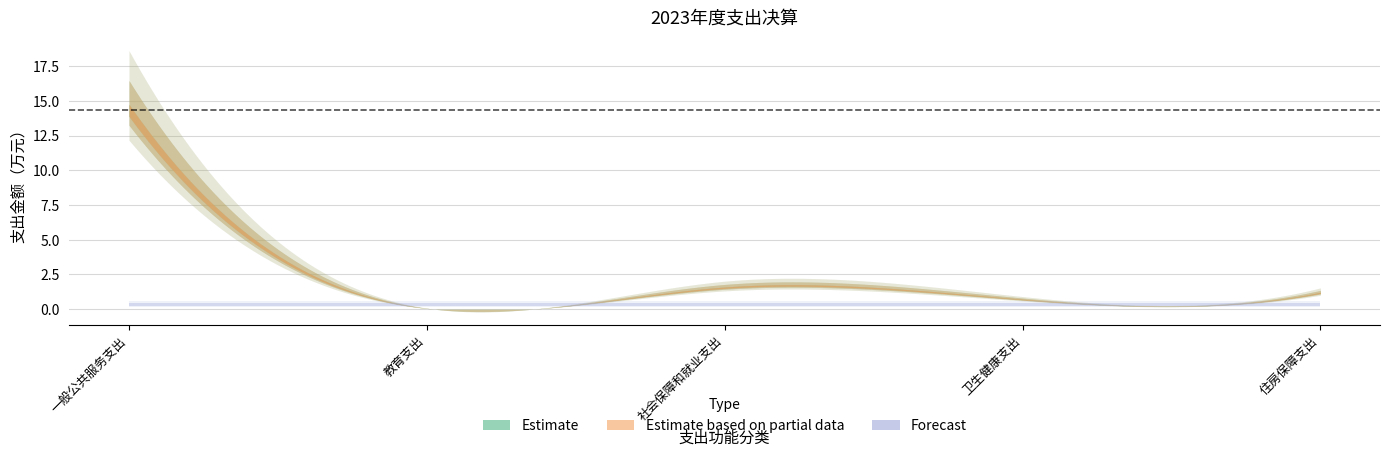

The value of Estimate based on partial data at 卫生健康支出 is 0.7. True or false?

True